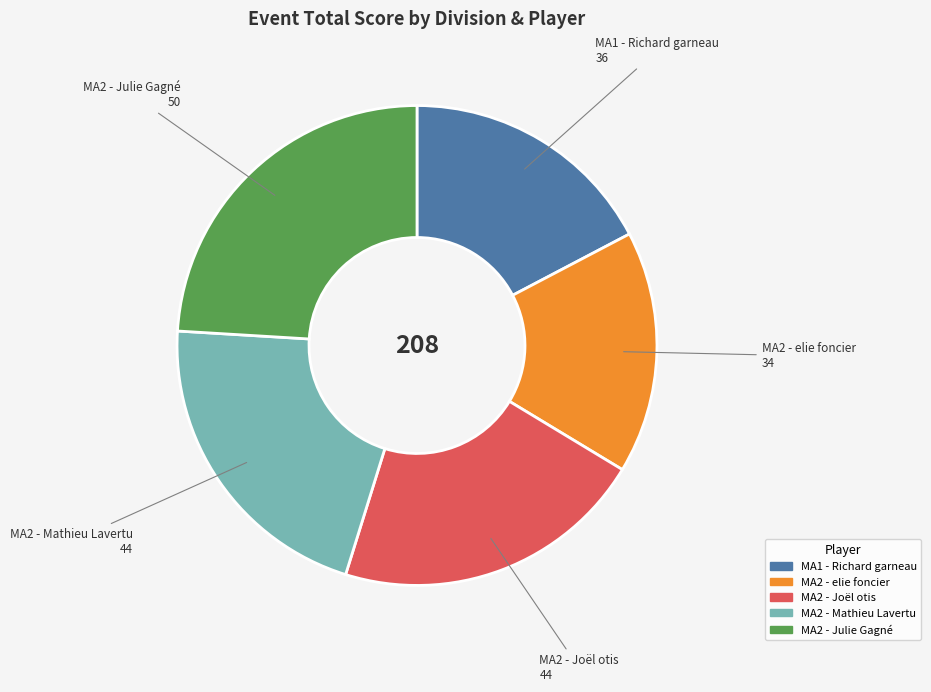

Count the number of slices in the pie.

5